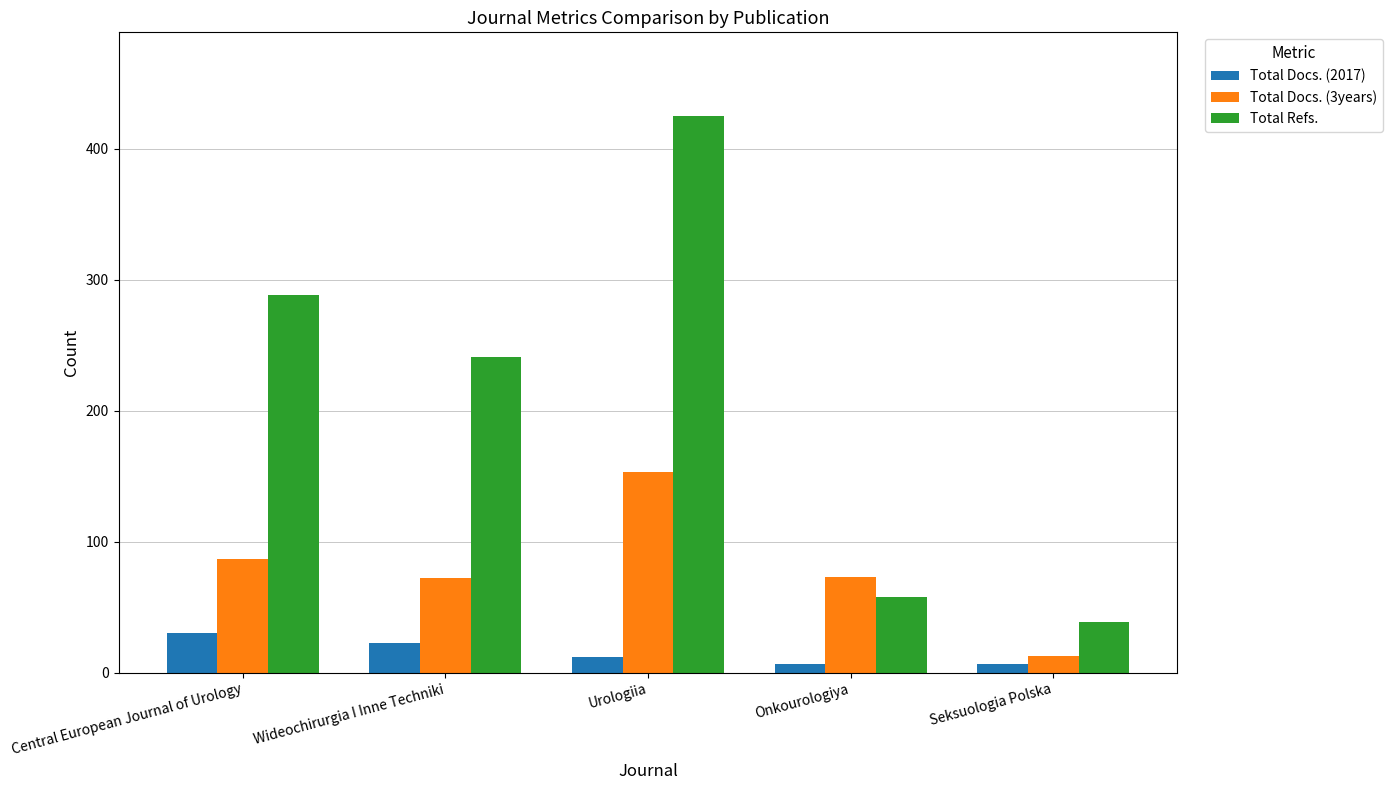

What position from the right is Seksuologia Polska?

1